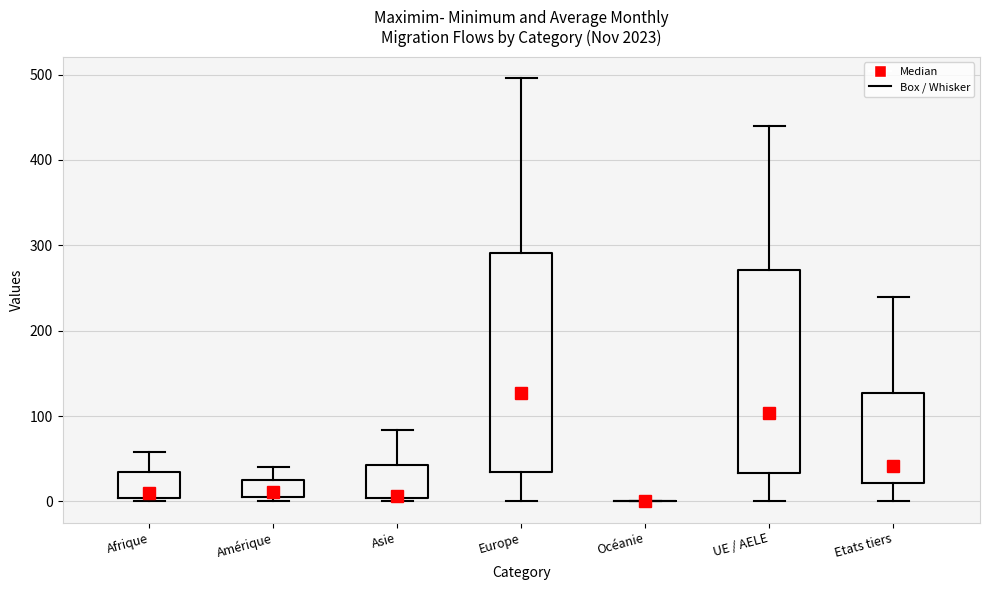

Reading left to right, transcribe this box plot: for each box, give where its median line is, the range the box spans, and where its two whiskers end, as read against the y-axis. The values are not printed on the chart, so give them approximately, as read against the axis.

Afrique: median 10, box 0 to 30, whiskers 0 (just below the box's lower edge) to 60
Amérique: median 10, box 0 to 30, whiskers 0 (just below the box's lower edge) to 40
Asie: median 10, box 0 to 40, whiskers 0 (just below the box's lower edge) to 80
Europe: median 130, box 30 to 290, whiskers 0 to 500
Océanie: box collapsed to a line at 0, whiskers 0 to 0
UE / AELE: median 100, box 30 to 270, whiskers 0 to 440
Etats tiers: median 40, box 20 to 130, whiskers 0 to 240